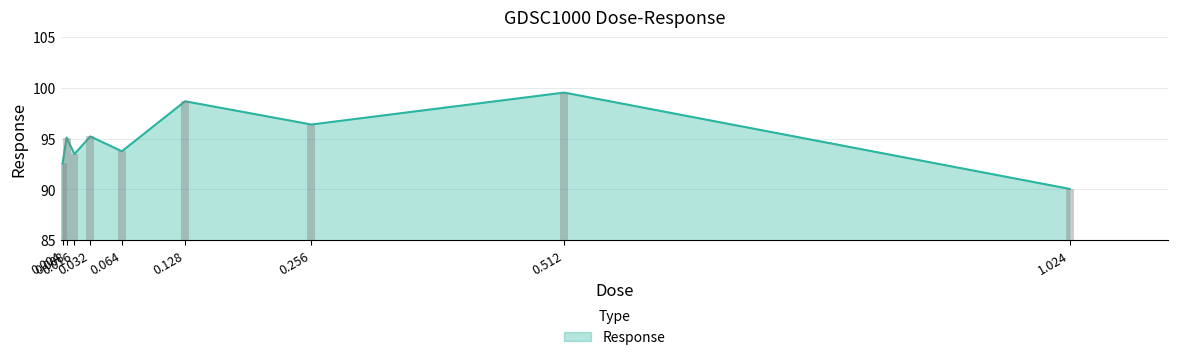

Reading left to right, list all the values displayed in this chart.

92.6	95.1	93.5	95.2	93.8	98.7	96.4	99.6	90.1